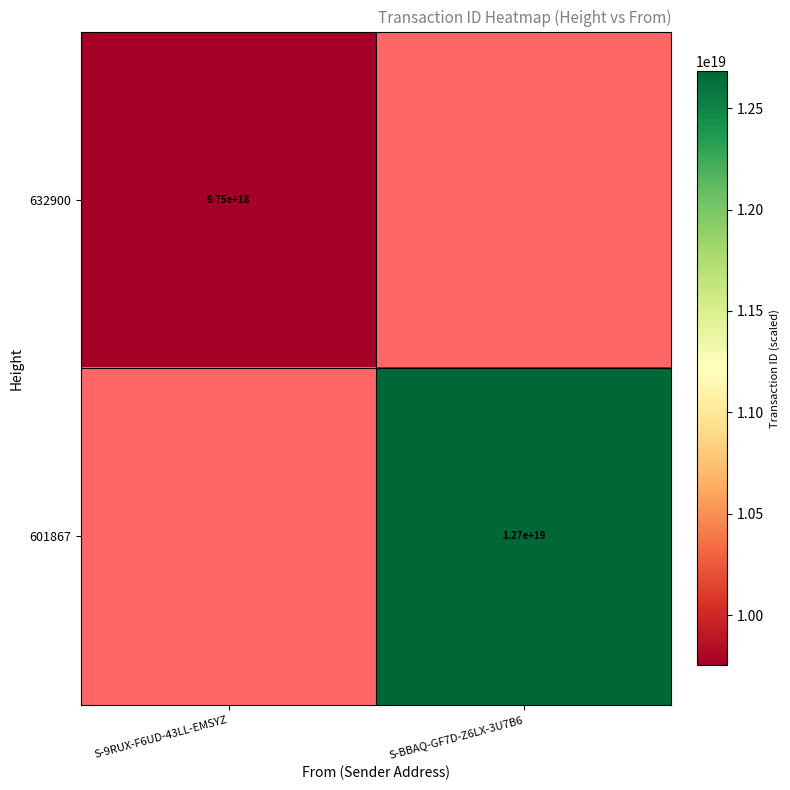

The 601867 series shows 12700000000000000000 at S-BBAQ-GF7D-Z6LX-3U7B6. True or false?

True